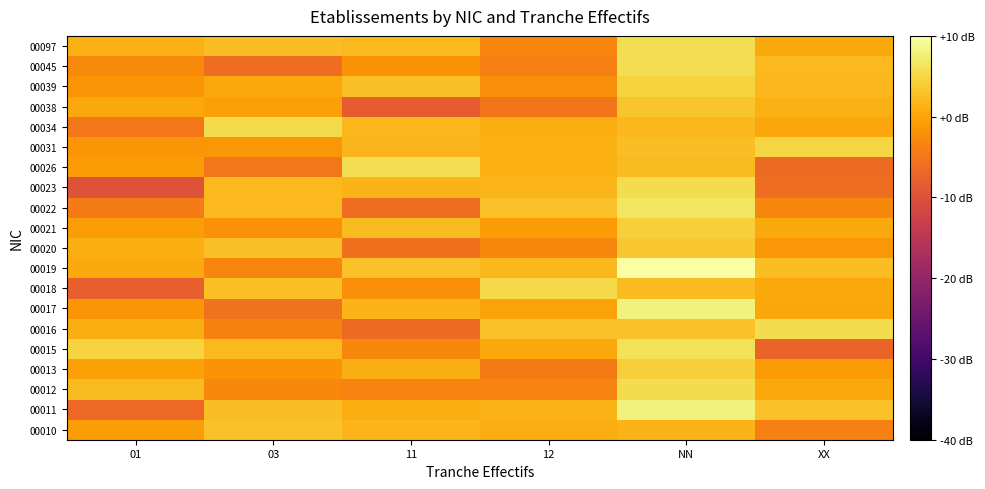

At NN, list the series in order from largest to smallest.

00019, 00017, 00011, 00022, 00015, 00045, 00097, 00012, 00023, 00039, 00013, 00021, 00020, 00038, 00016, 00031, 00026, 00018, 00034, 00010